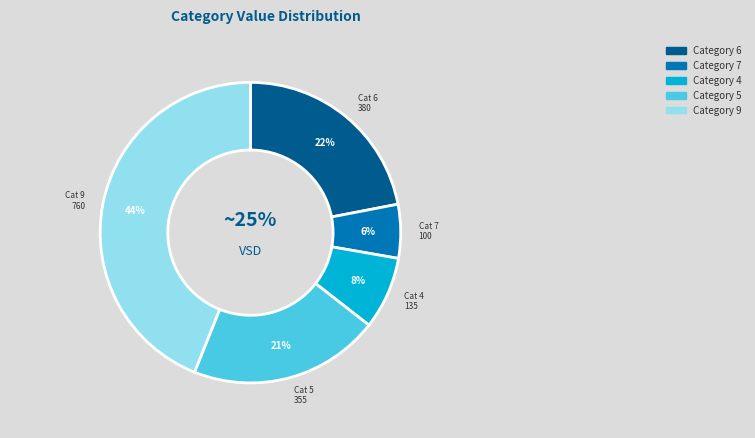

The 5 slice represents 25% of the pie. True or false?

False